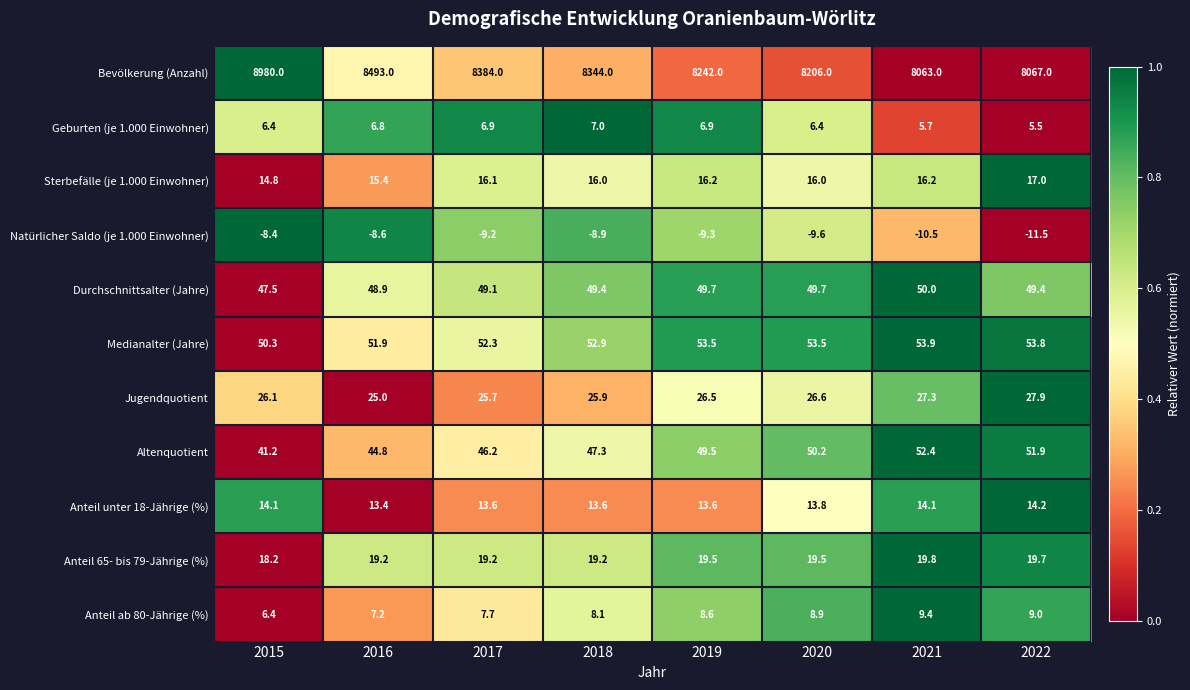

The Durchschnittsalter (Jahre) series shows 49.7 at 2019. True or false?

True